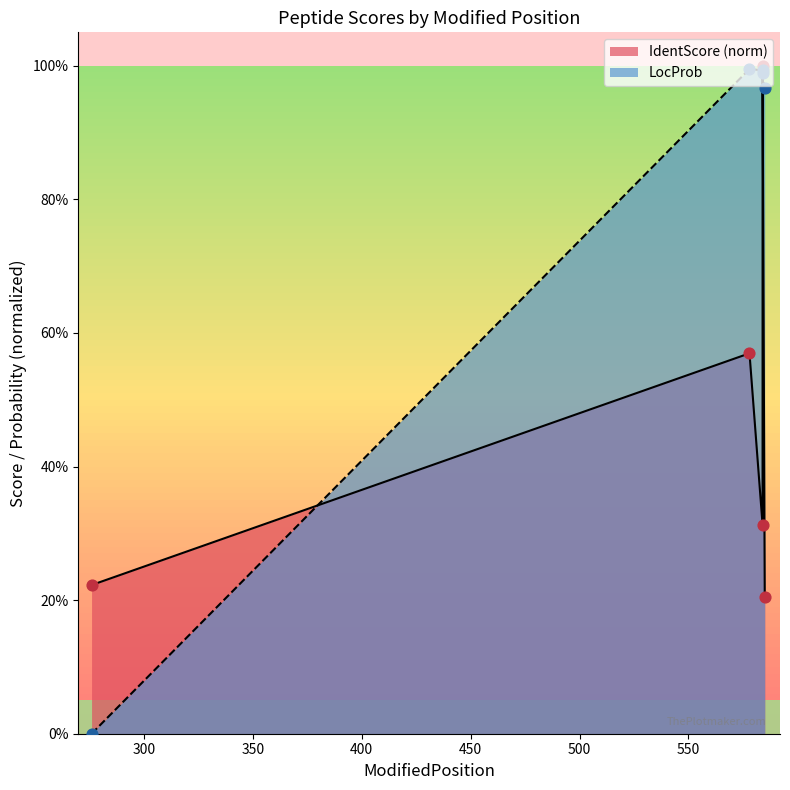

At which category is the sum across all series the highest?

584